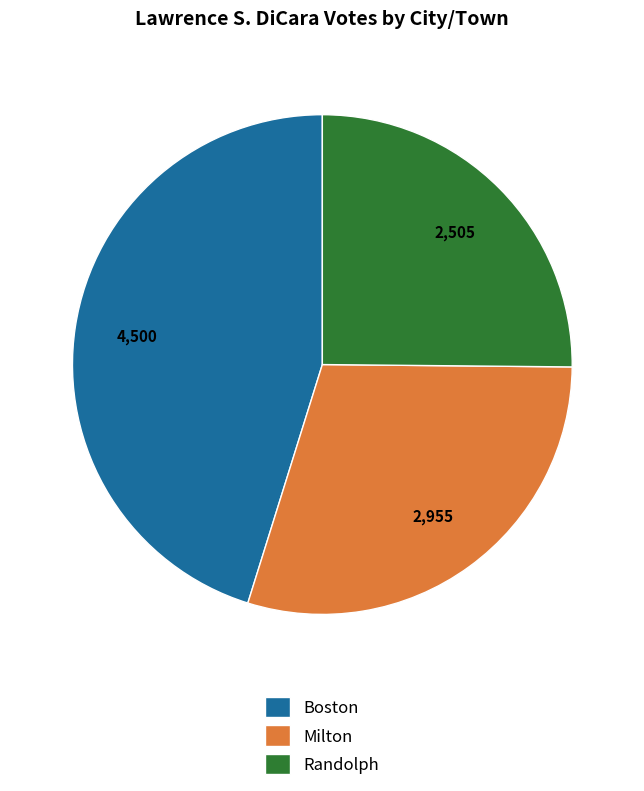

True or false: Randolph accounts for 11% of the total.

False